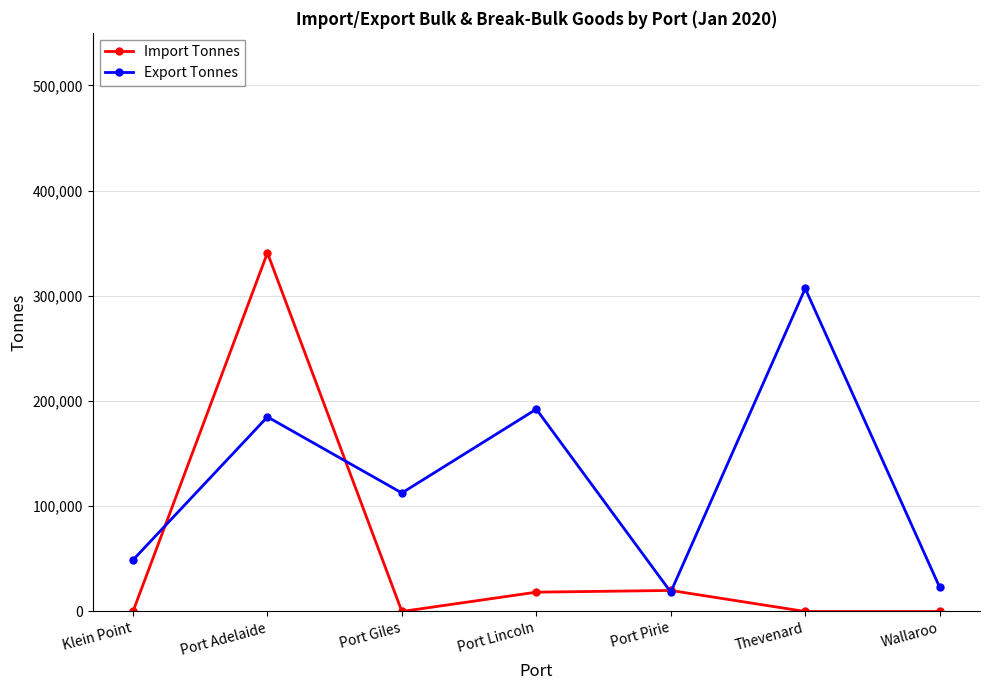

Which label corresponds to the largest value in the chart?

Port Adelaide